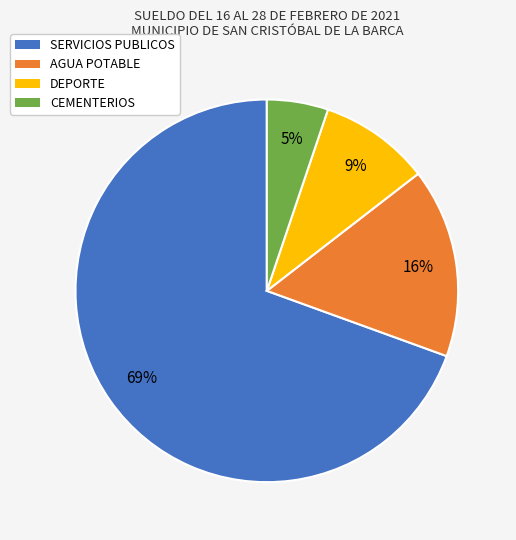

What is the smallest slice in the pie chart?

CEMENTERIOS